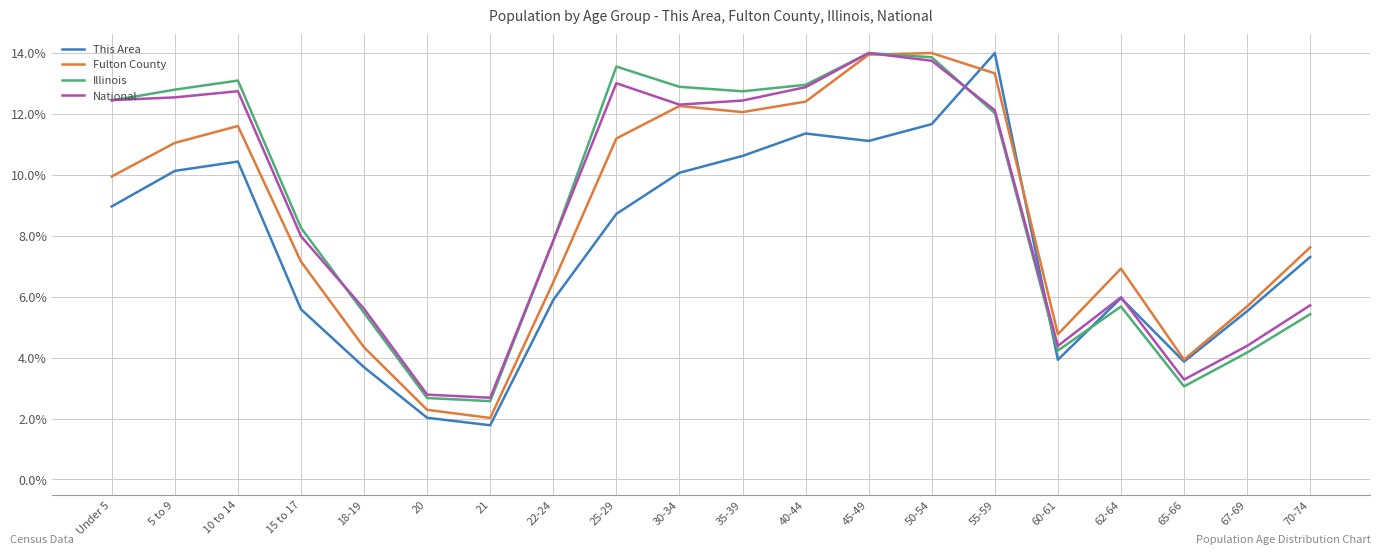

What is the spread (max minus min) of values at 50-54?

2.3